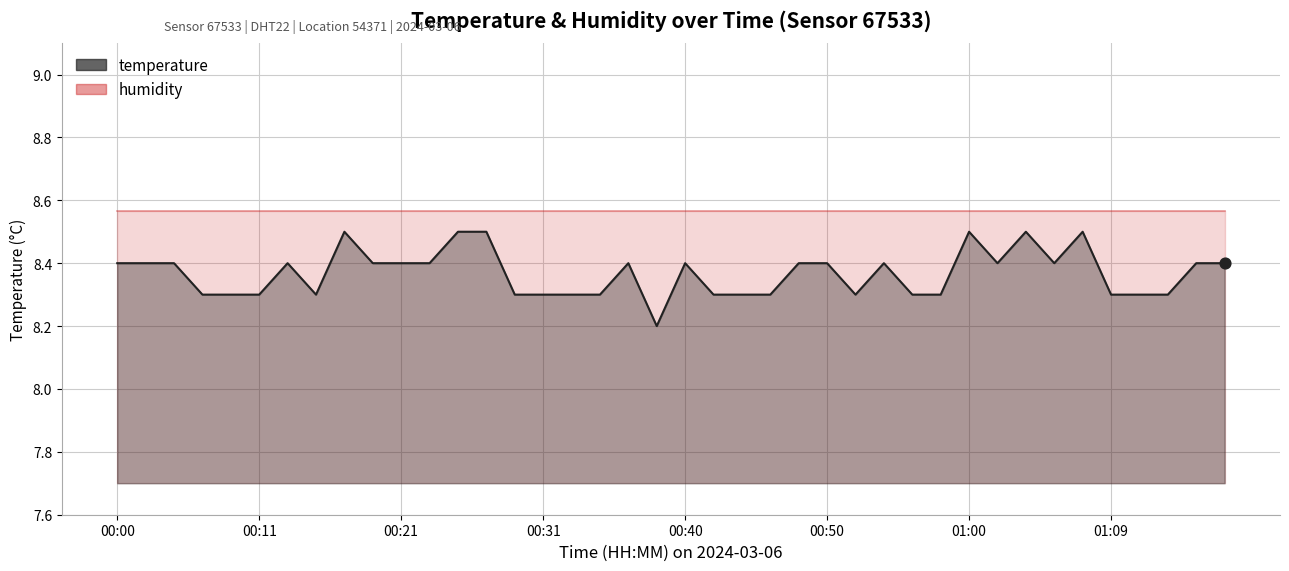

What is the change in value from 00:48 to 00:58?

-0.1